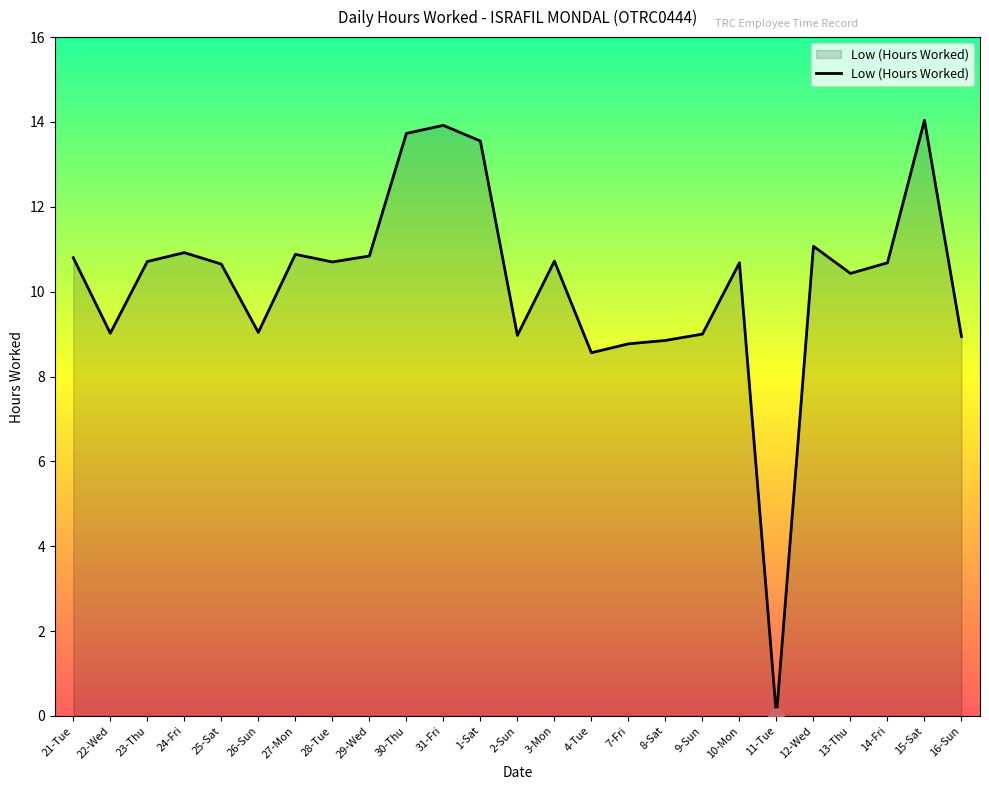

Between 10-Mon and 15-Sat, which is larger?

15-Sat